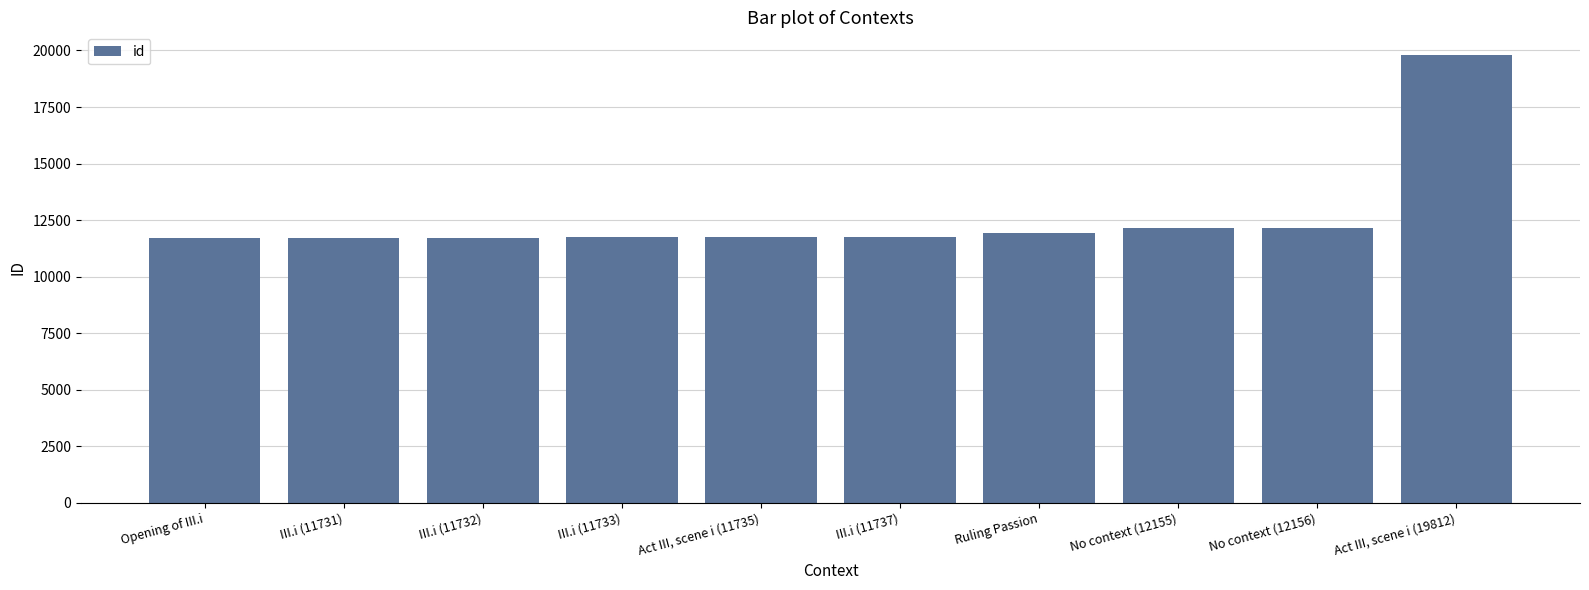

Rank the categories by value from lowest to highest.

Opening of III.i, III.i (11731), III.i (11732), III.i (11733), Act III, scene i (11735), III.i (11737), Ruling Passion, No context (12155), No context (12156), Act III, scene i (19812)